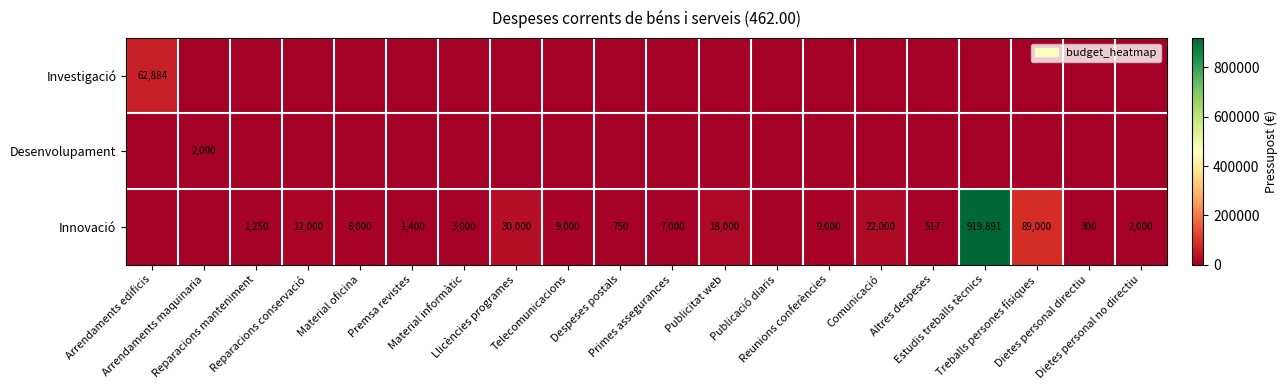

Which series changed the most between Arrendaments edificis and Treballs persones físiques?

Innovació